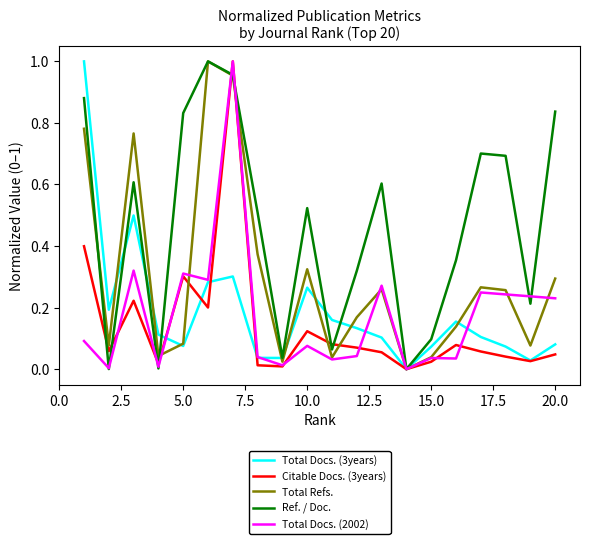

Which series has the largest total across all categories?

Ref. / Doc.